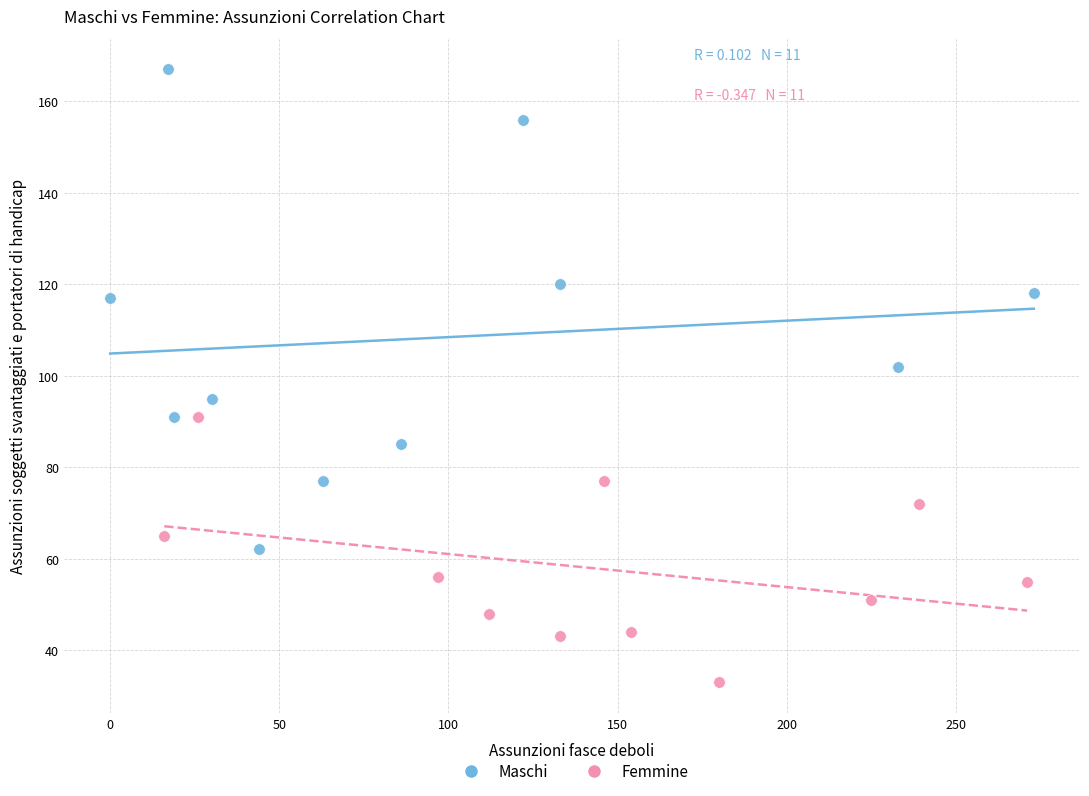

What are all the series names shown in the legend?

Maschi, Femmine